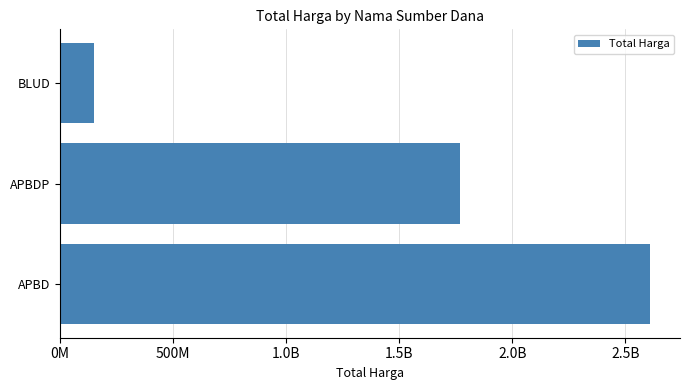

What is the sum of all values?

4529737870